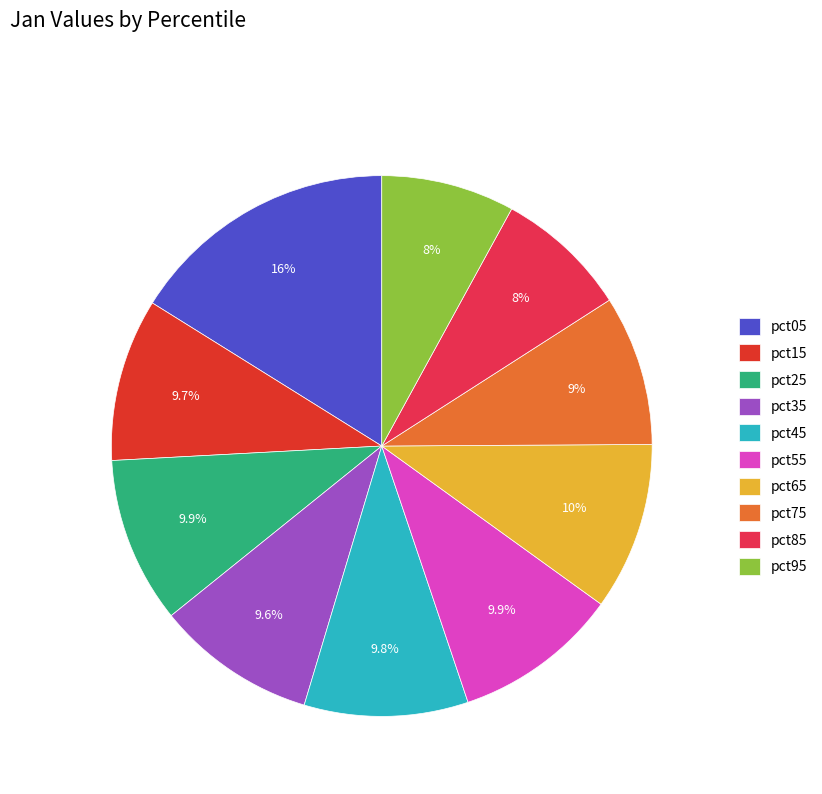

True or false: pct85 accounts for 8% of the total.

True